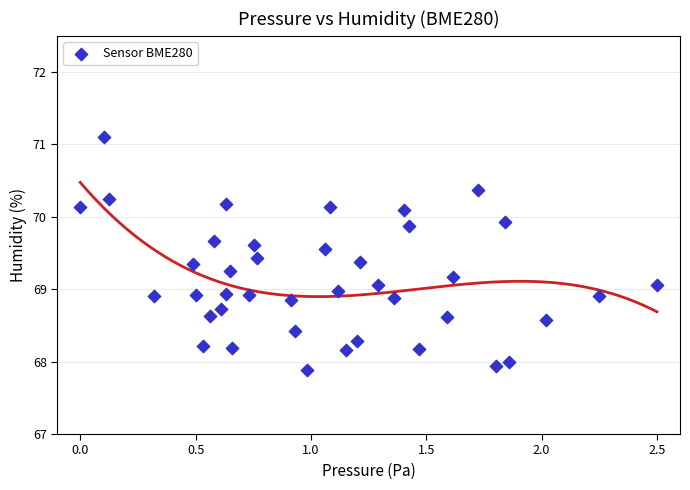

What is the range of X values (max minus min)?

2.5